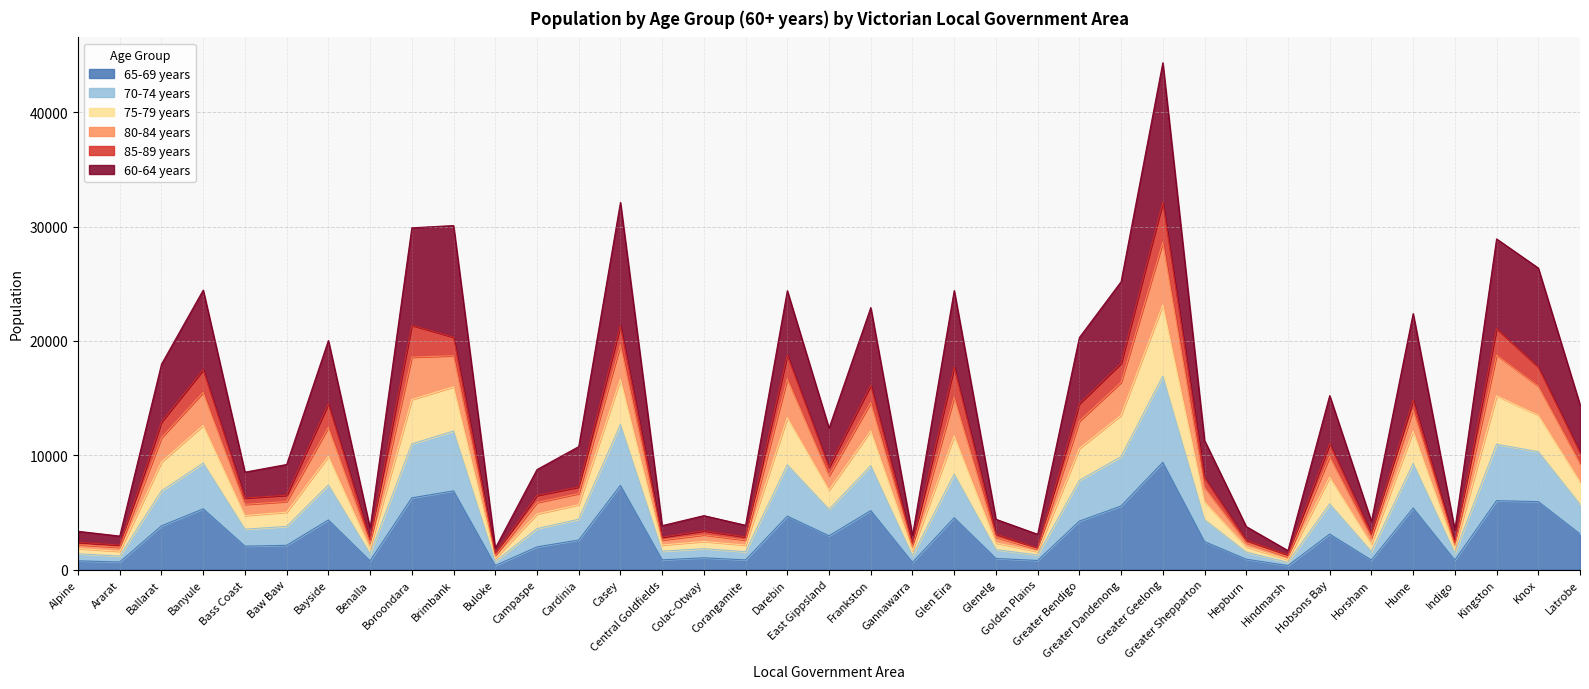

At which category is the sum across all series the highest?

Greater Geelong